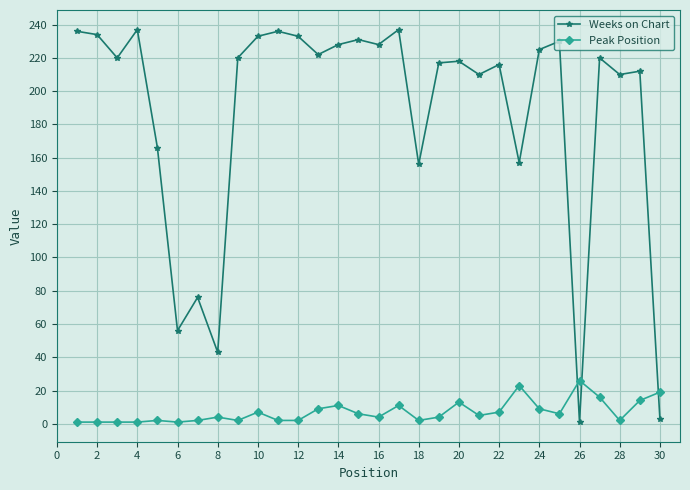

At how many categories does at least one series exceed 68?

26